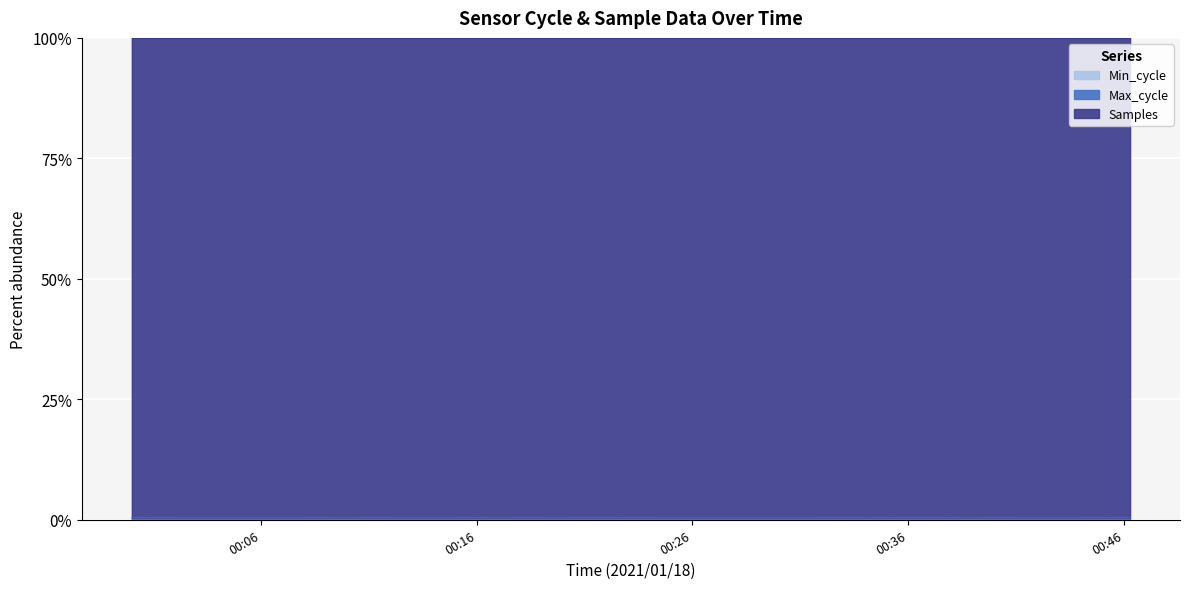

How many categories are shown in the chart?

20